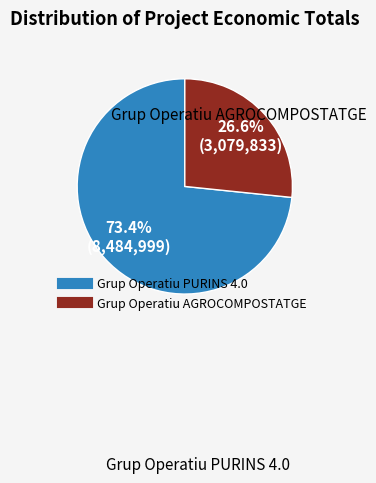

To the nearest percent, what percentage of the pie is Grup Operatiu AGROCOMPOSTATGE?

27%